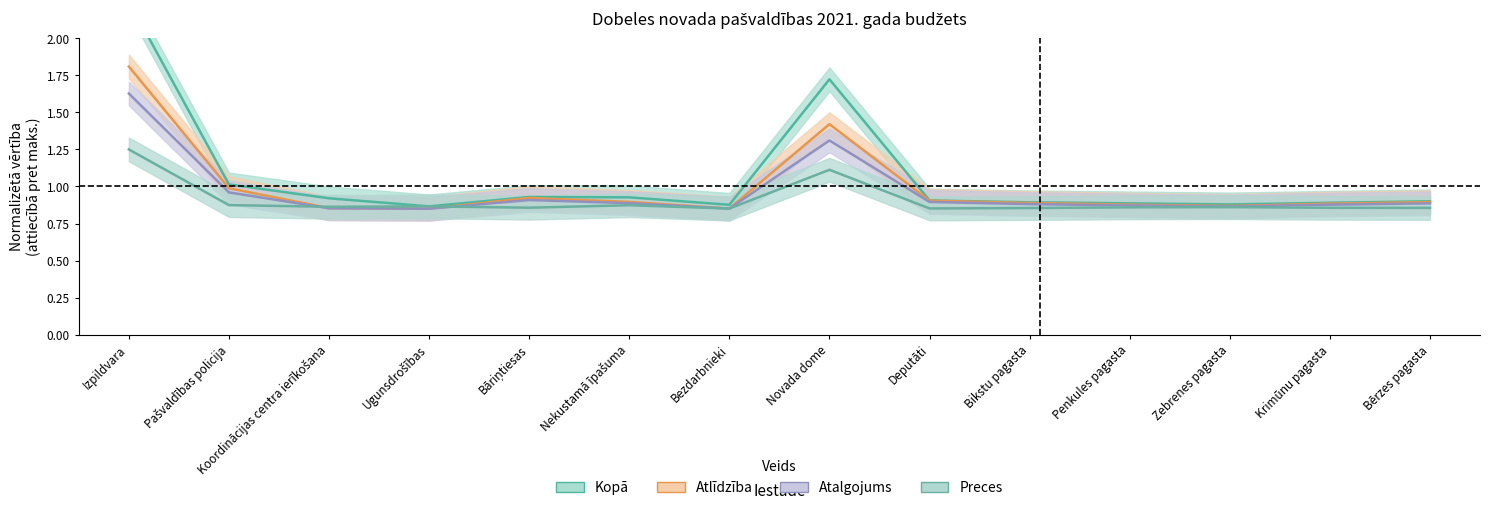

Rank the series by their maximum value, from highest to lowest.

Kopā, Atlīdzība, Atalgojums, Preces